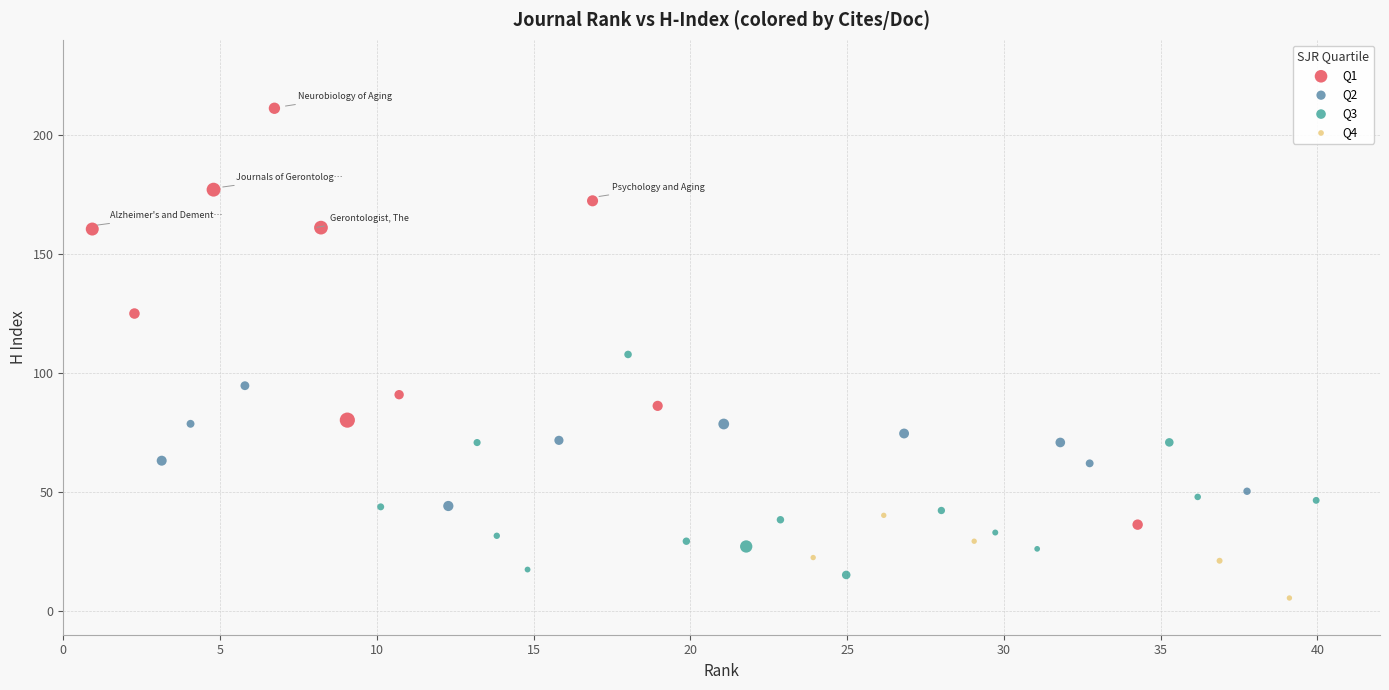

Which series has the widest spread of Y values?

Q1